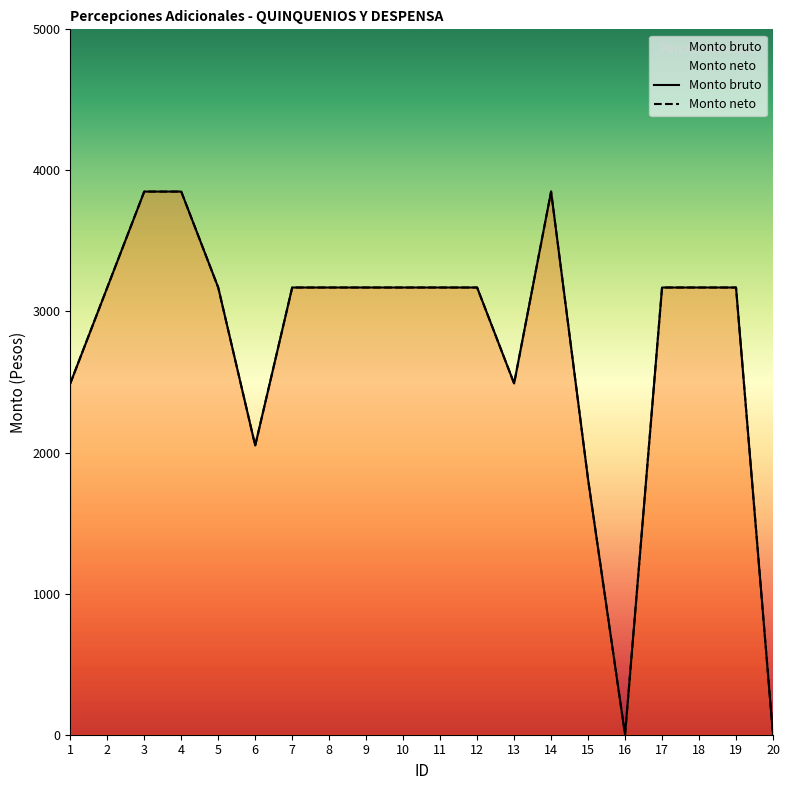

What is the difference between the Monto neto values at 6 and 4?

1800